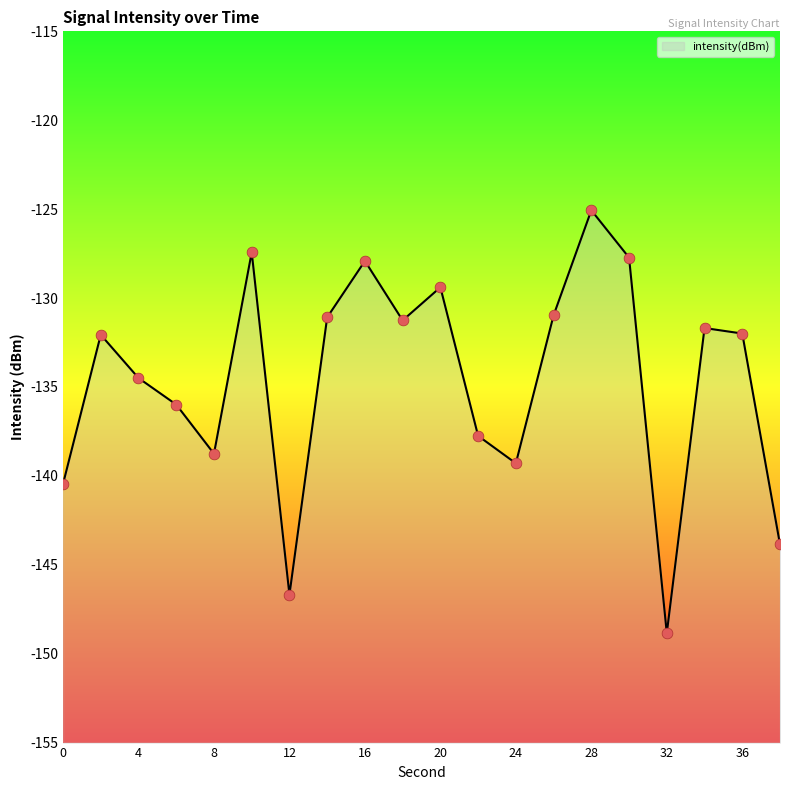

Between 24 and 28, which is larger?

28